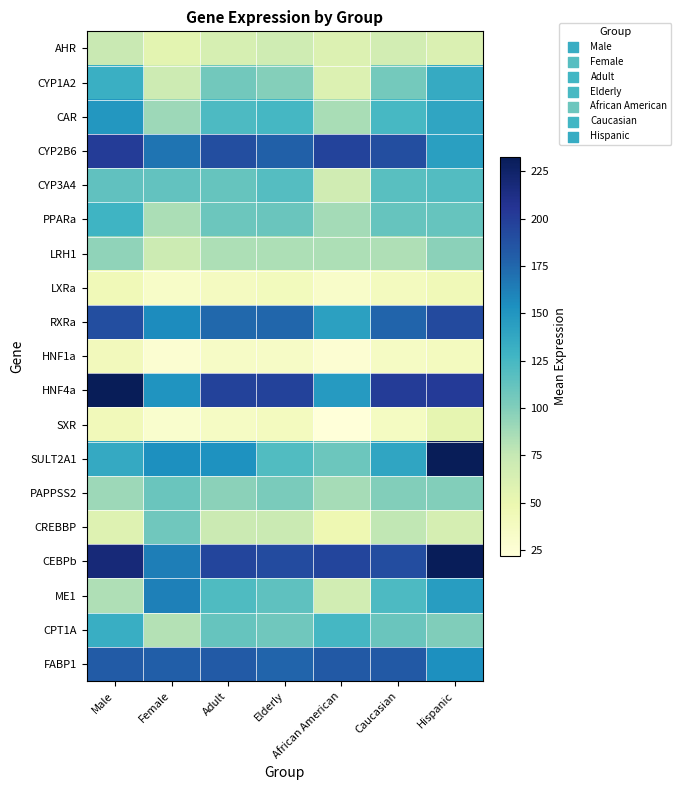

At how many categories does at least one series exceed 139?

7